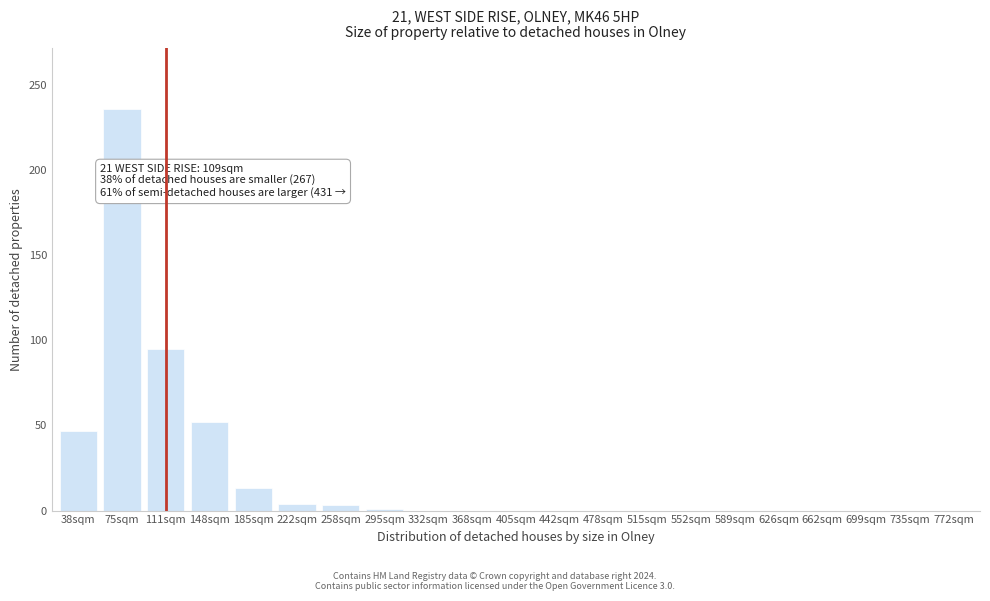

What is the approximate value at 111sqm?

95